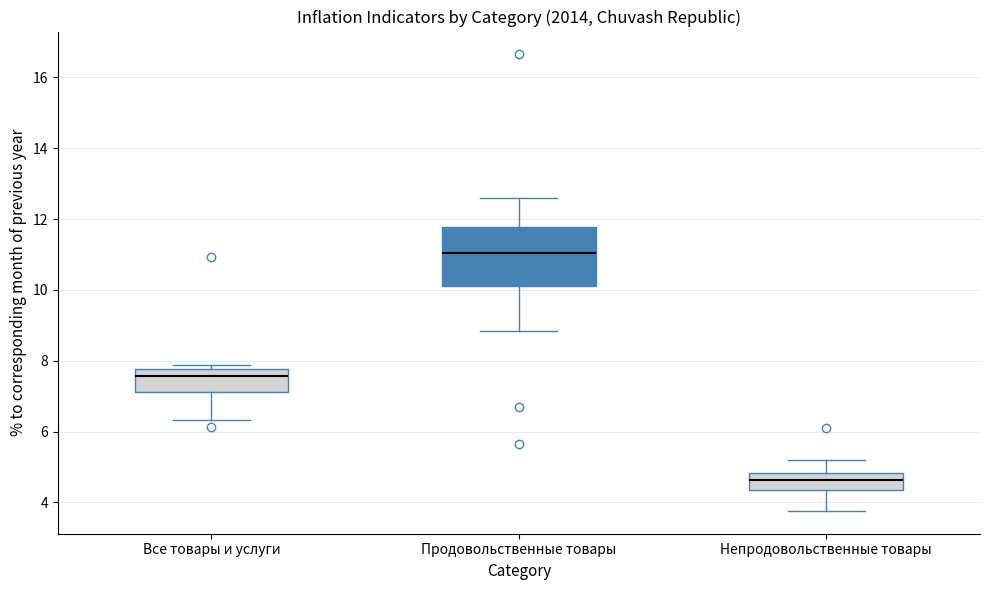

Reading left to right, read every box against the y-axis: the position of its median line, the range the box covers, and the ends of its whiskers. The values are not printed on the chart, so give them approximately, as read against the axis.

Все товары и услуги: median 7.6, box 7.2 to 7.8, whiskers 6.4 to 7.8 (just above the box's upper edge)
Продовольственные товары: median 11.0, box 10.2 to 11.8, whiskers 8.8 to 12.6
Непродовольственные товары: median 4.6, box 4.4 to 4.8, whiskers 3.8 to 5.2